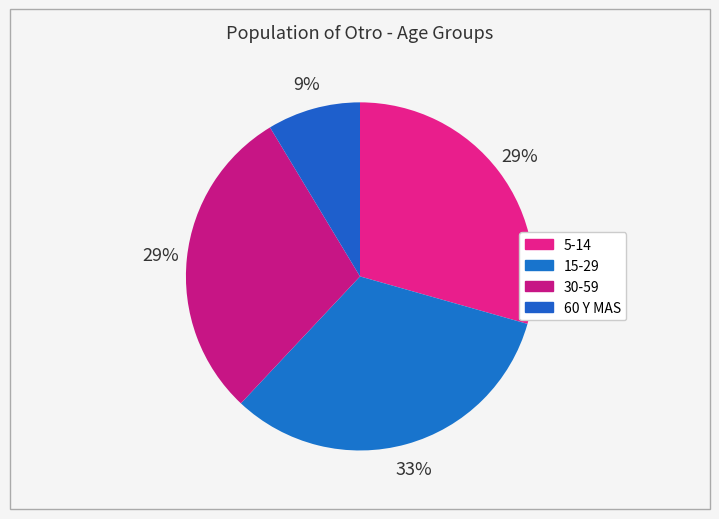

How many slices are in this pie chart?

4